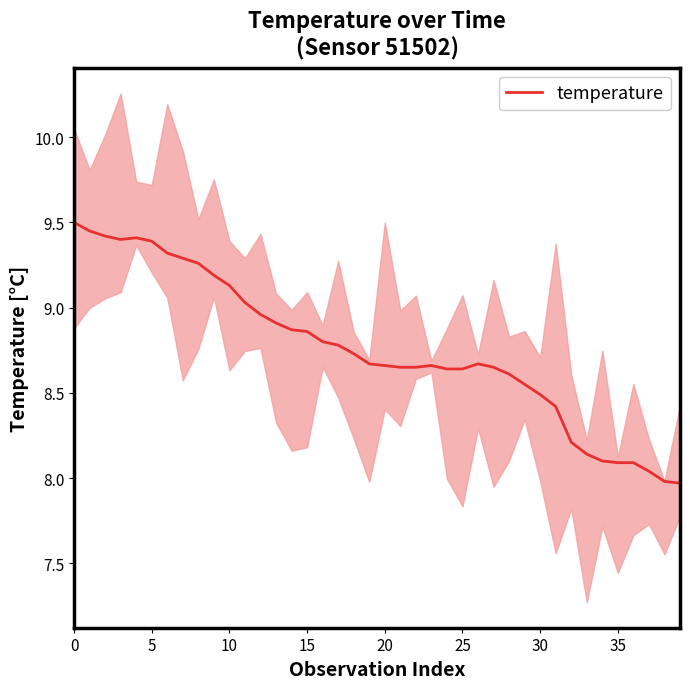

True or false: there are more than 2 points higher than both neighbors.

True